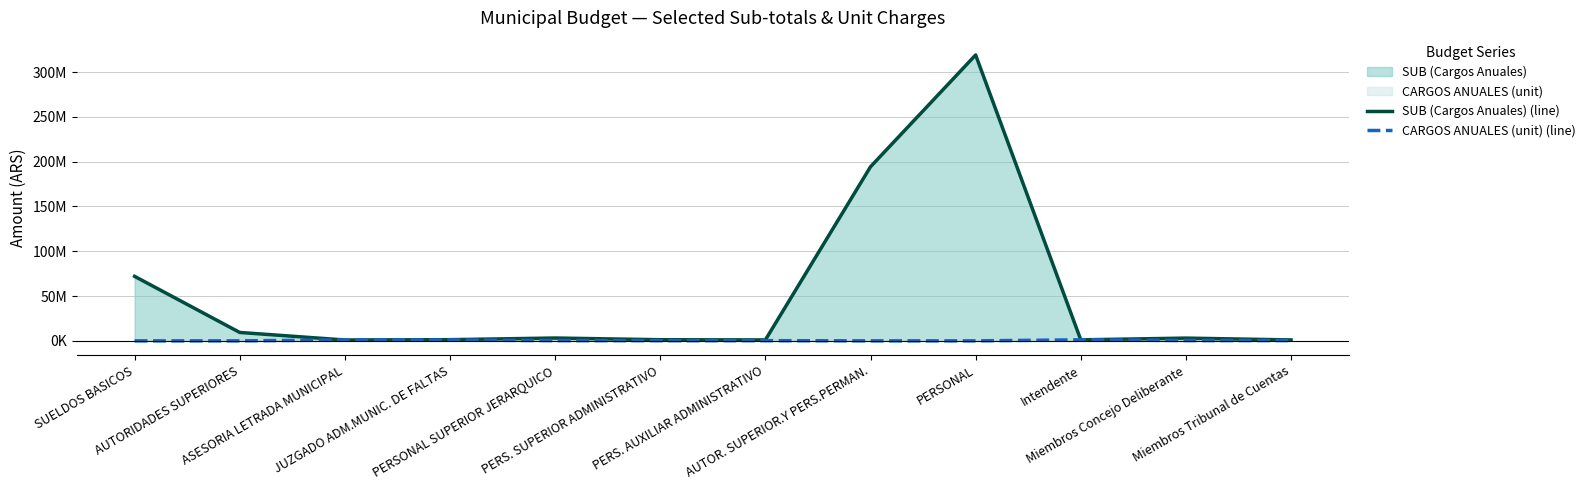

Reading right to left, extract all data points from this chart.

SUB (Cargos Anuales) (line): Miembros Tribunal de Cuentas=1022252.6	Miembros Concejo Deliberante=3066757.6	Intendente=1135836.2	PERSONAL=319082607.5	AUTOR. SUPERIOR.Y PERS.PERMAN.=194284607.5	PERS. AUXILIAR ADMINISTRATIVO=1040330.6	PERS. SUPERIOR ADMINISTRATIVO=1258085.5	PERSONAL SUPERIOR JERARQUICO=3166466.3	JUZGADO ADM.MUNIC. DE FALTAS=1317570.0	ASESORIA LETRADA MUNICIPAL=956493.7	AUTORIDADES SUPERIORES=9368855.2	SUELDOS BASICOS=71994607.5
CARGOS ANUALES (unit) (line): Miembros Tribunal de Cuentas=340750.8	Miembros Concejo Deliberante=340750.8	Intendente=1135836.2	PERSONAL=0.0	AUTOR. SUPERIOR.Y PERS.PERMAN.=0.0	PERS. AUXILIAR ADMINISTRATIVO=208593.4	PERS. SUPERIOR ADMINISTRATIVO=210133.7	PERSONAL SUPERIOR JERARQUICO=262311.8	JUZGADO ADM.MUNIC. DE FALTAS=908669.0	ASESORIA LETRADA MUNICIPAL=956493.7	AUTORIDADES SUPERIORES=0.0	SUELDOS BASICOS=0.0